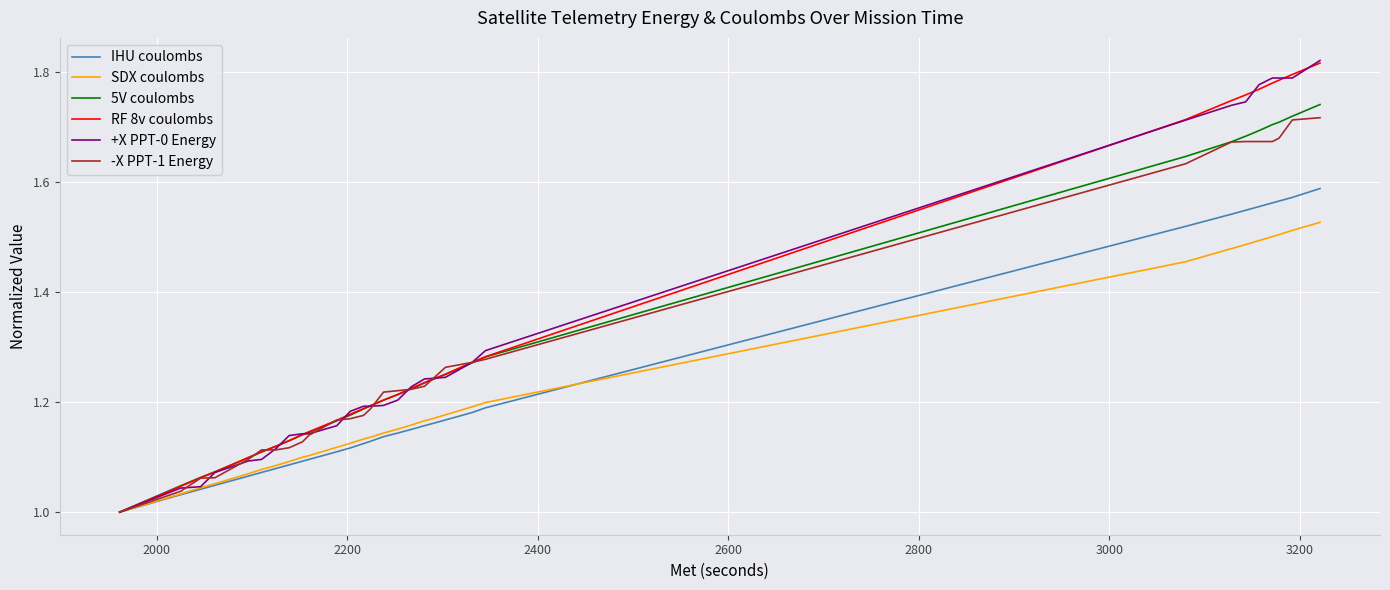

The +X PPT-0 Energy series shows 1.8 at 23. True or false?

False